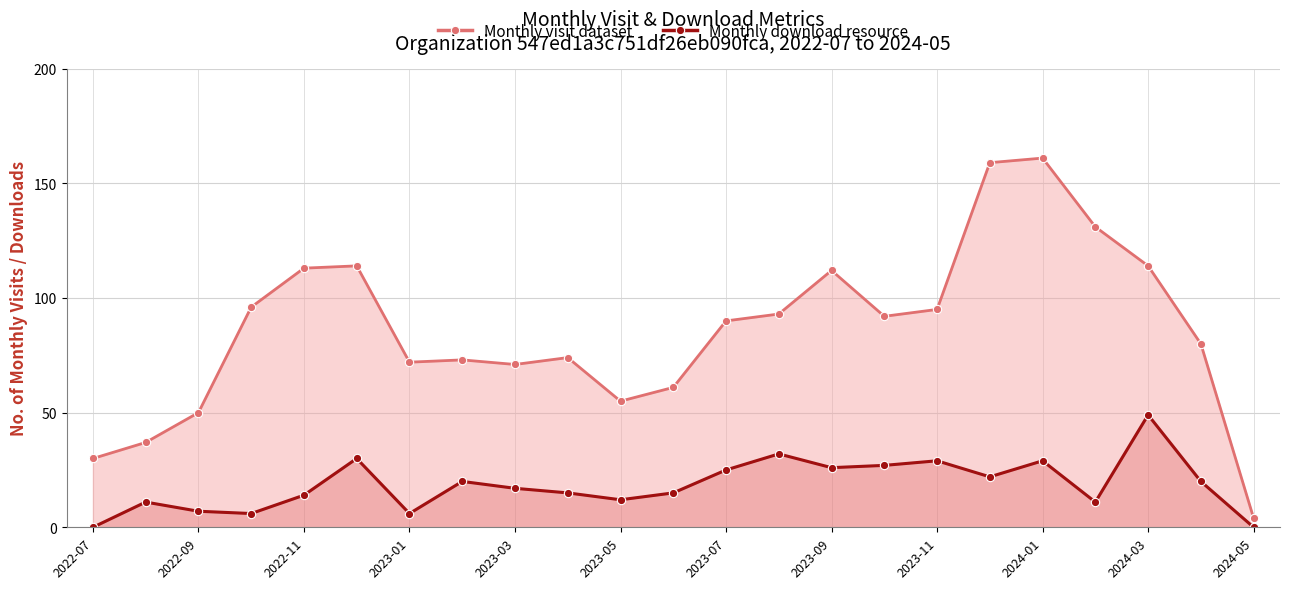

How many lines are shown in the chart?

2